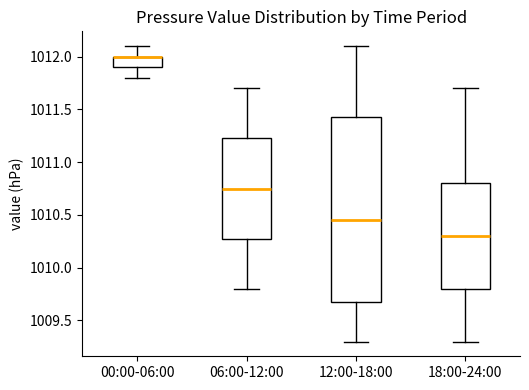

Where does the upper whisker of the box for 06:00-12:00 end on the y-axis? The values are not printed on the chart, so give them approximately, as read against the axis.

1011.70